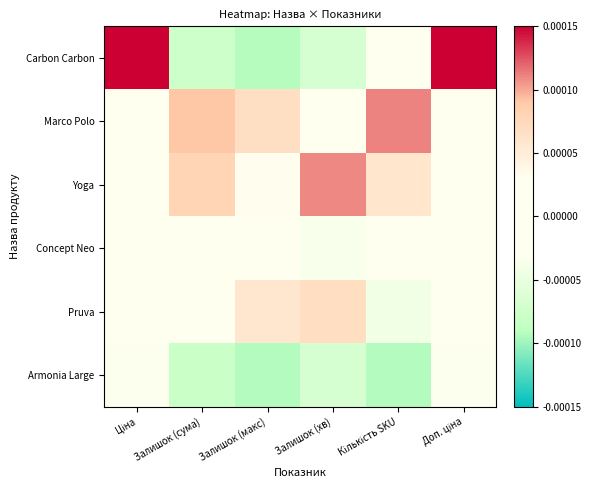

At which category does the chart reach its peak across all series?

Ціна